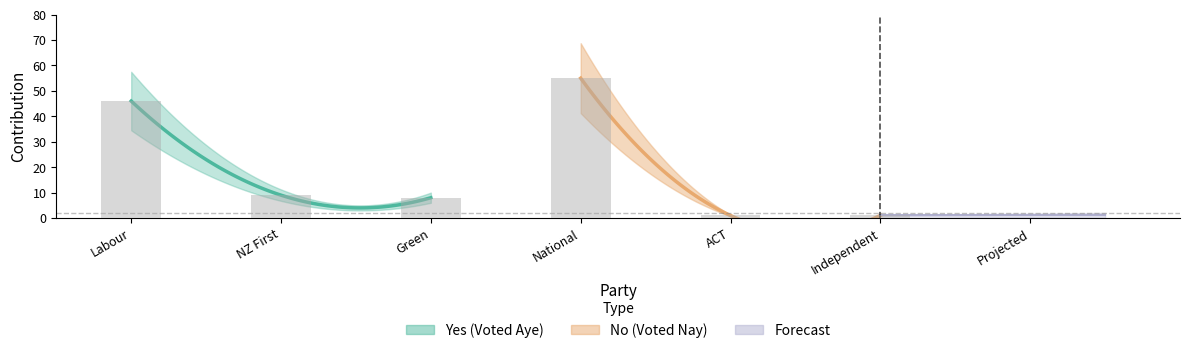

Does the chart contain any negative values?

No